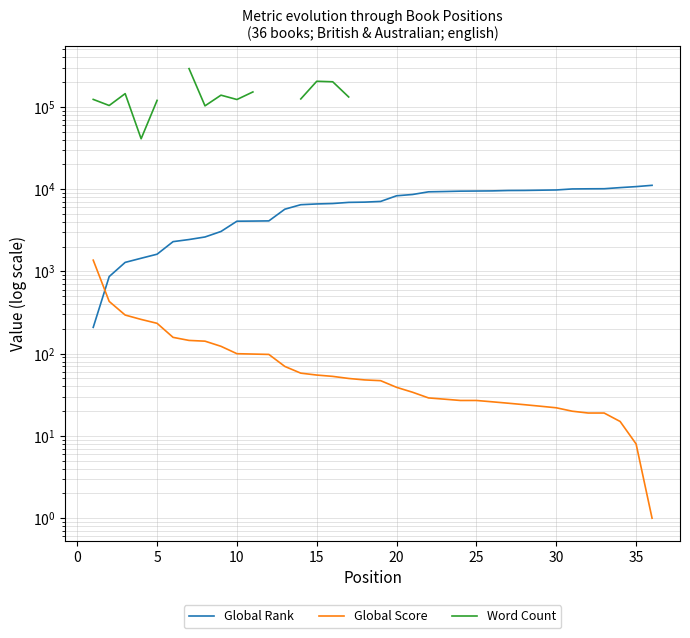

What is the maximum value shown in the chart?

292000.0